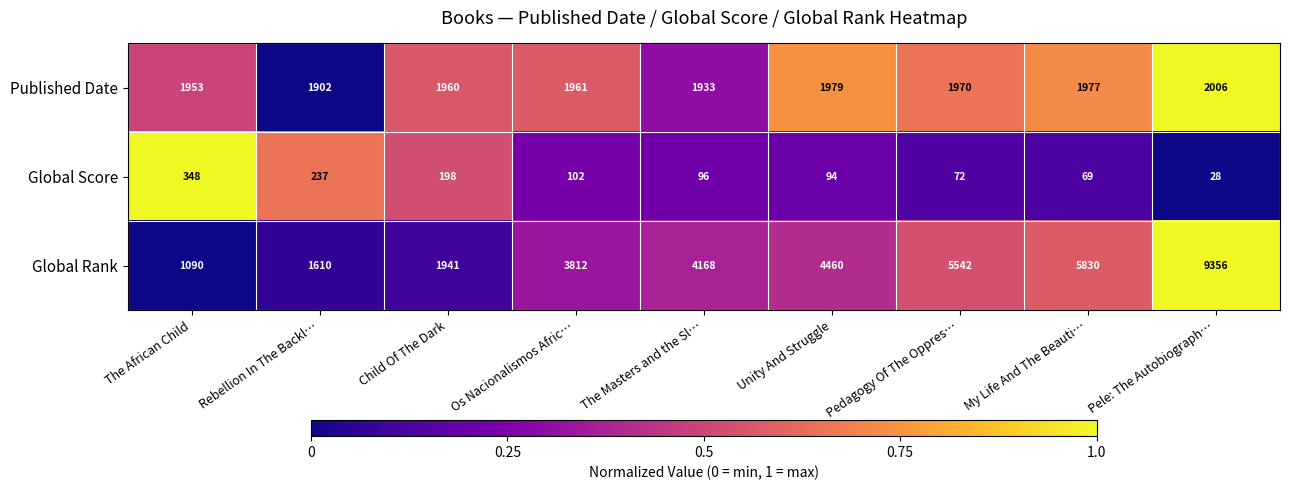

Which series has the largest total across all categories?

Global Rank